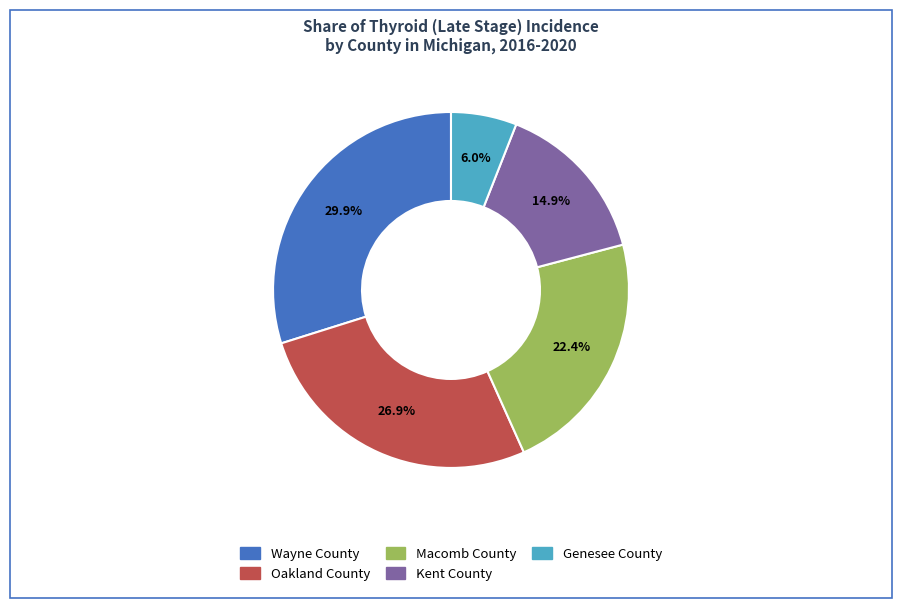

What portion of the pie excludes Oakland County?

73.1%